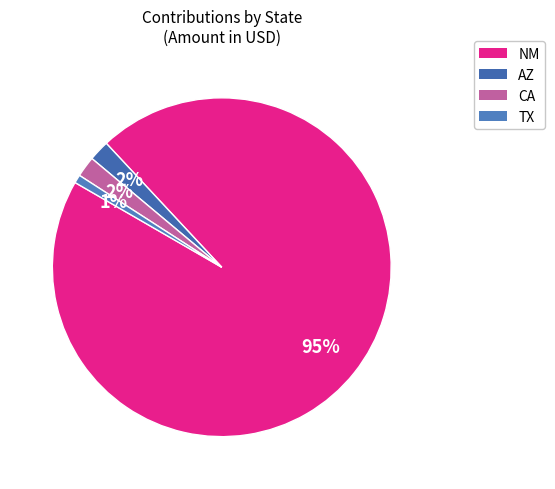

How many segments does this pie chart have?

4